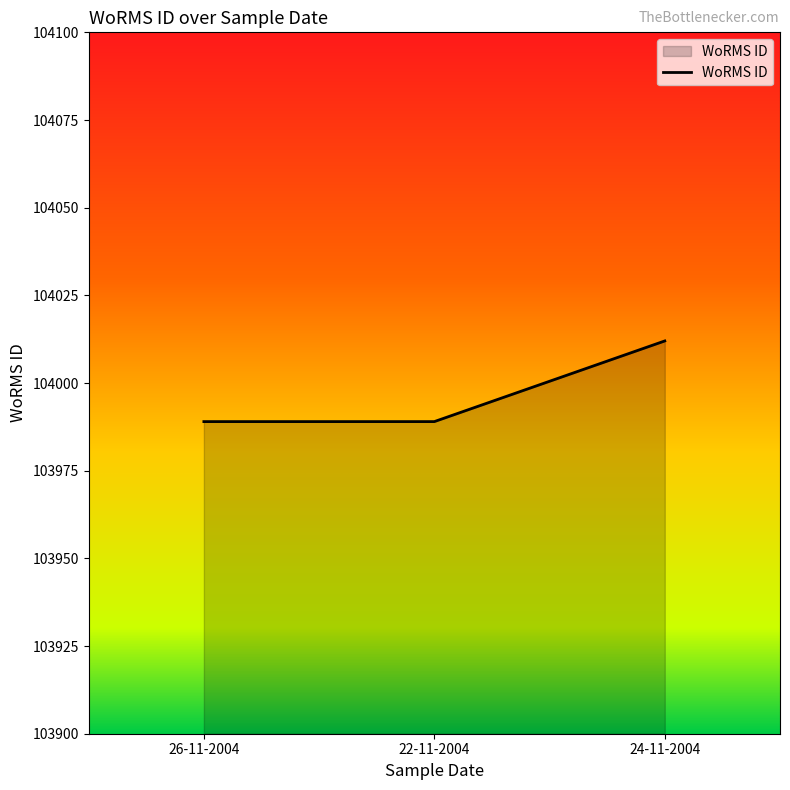

What is the ratio of the value at 26-11-2004 to the value at 22-11-2004?

1.0